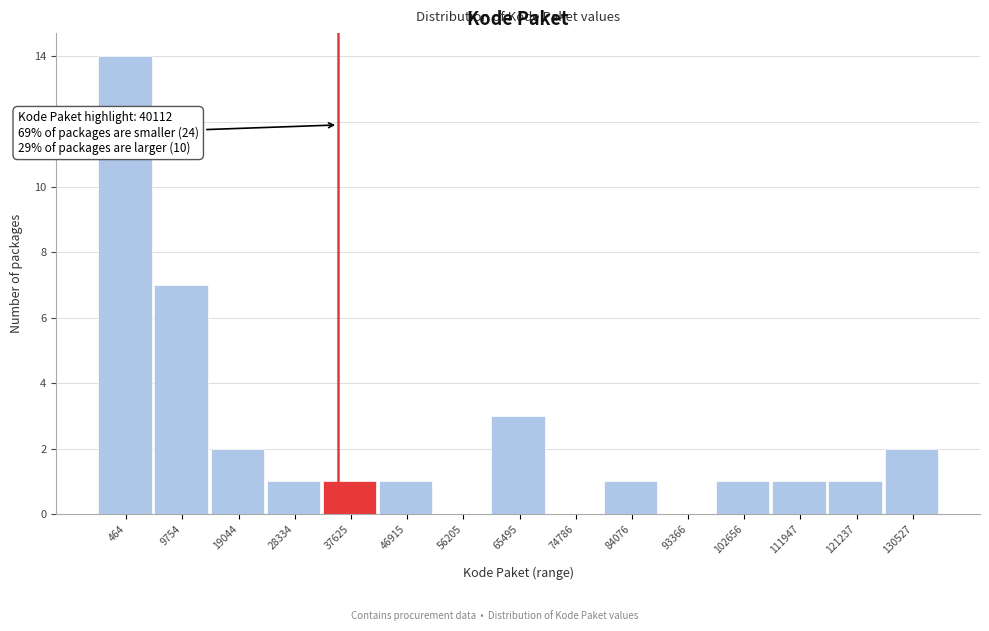

Reading right to left, list all the values displayed in this chart.

130527=2	121237=1	111947=1	102656=1	93366=0	84076=1	74786=0	65495=3	56205=0	46915=1	37625=1	28334=1	19044=2	9754=7	464=14